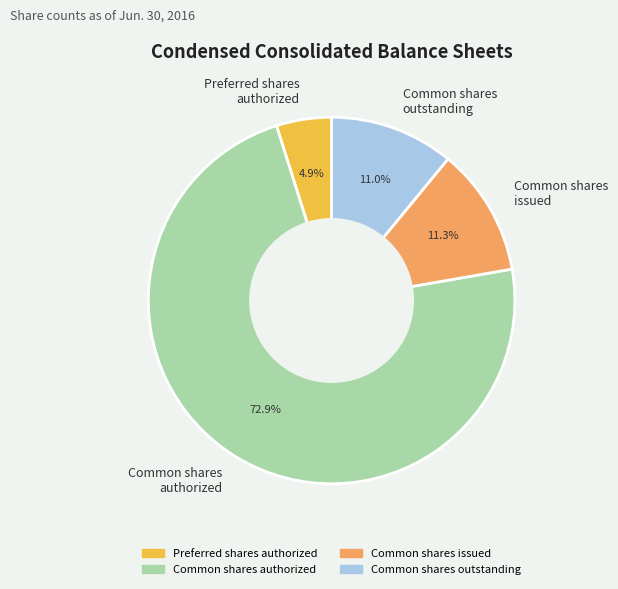

How many segments does this pie chart have?

4